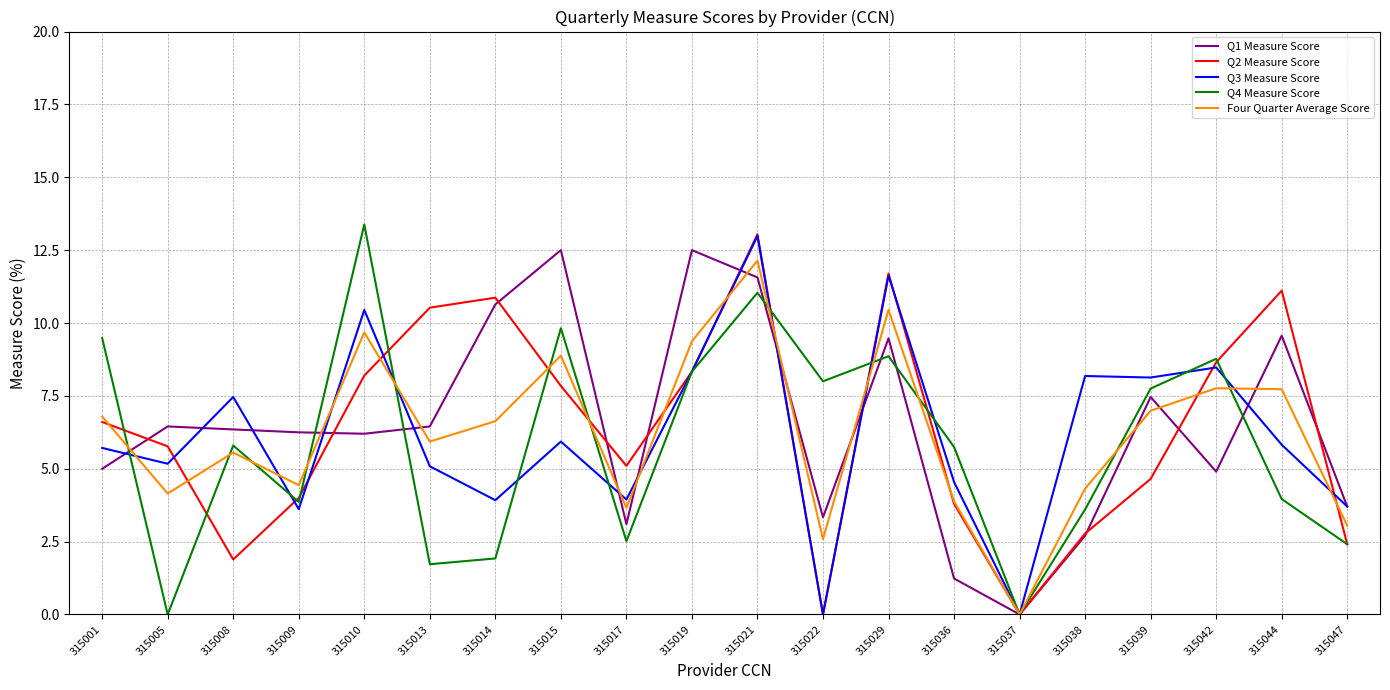

Is it true that Q1 Measure Score equals 2.9 at 315005?

False